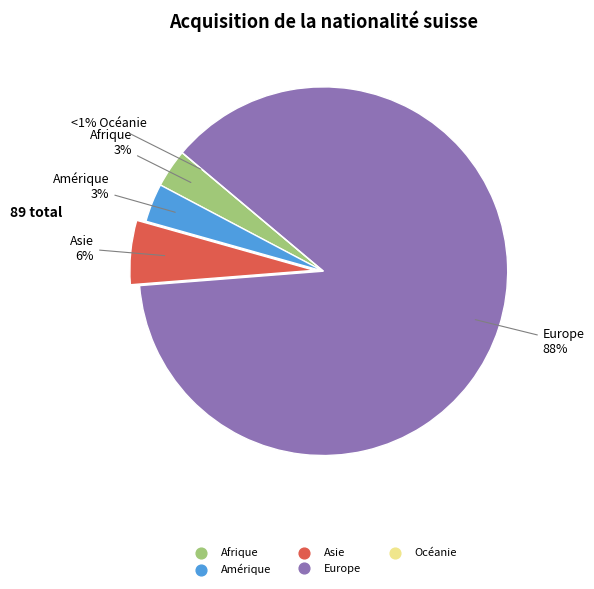

Is Afrique the majority of the pie?

No